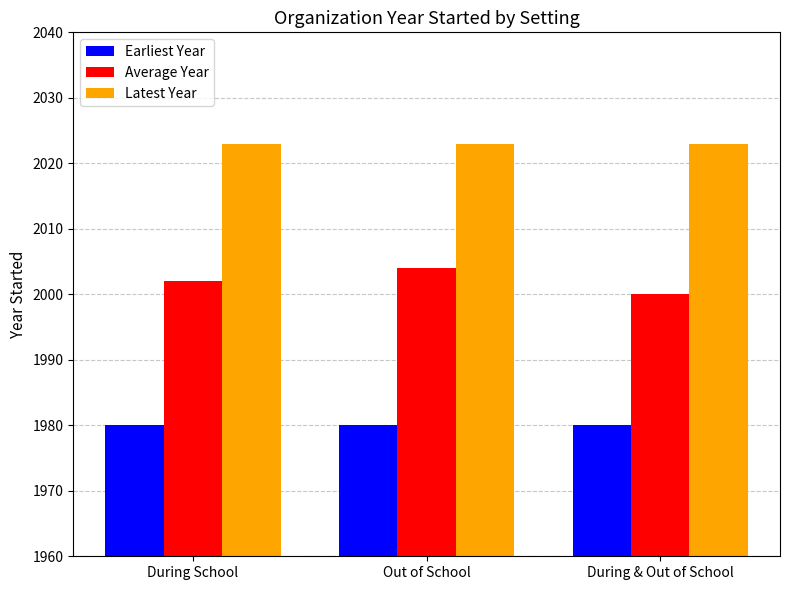

At Out of School, list the series in order from largest to smallest.

Latest Year, Average Year, Earliest Year